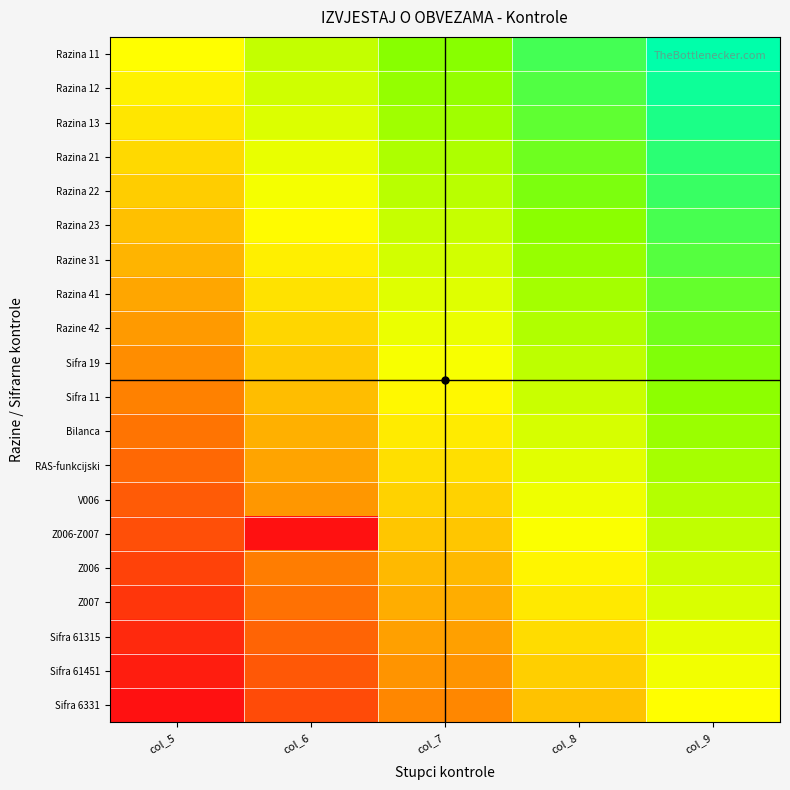

What is the maximum value shown in the chart?

1.0